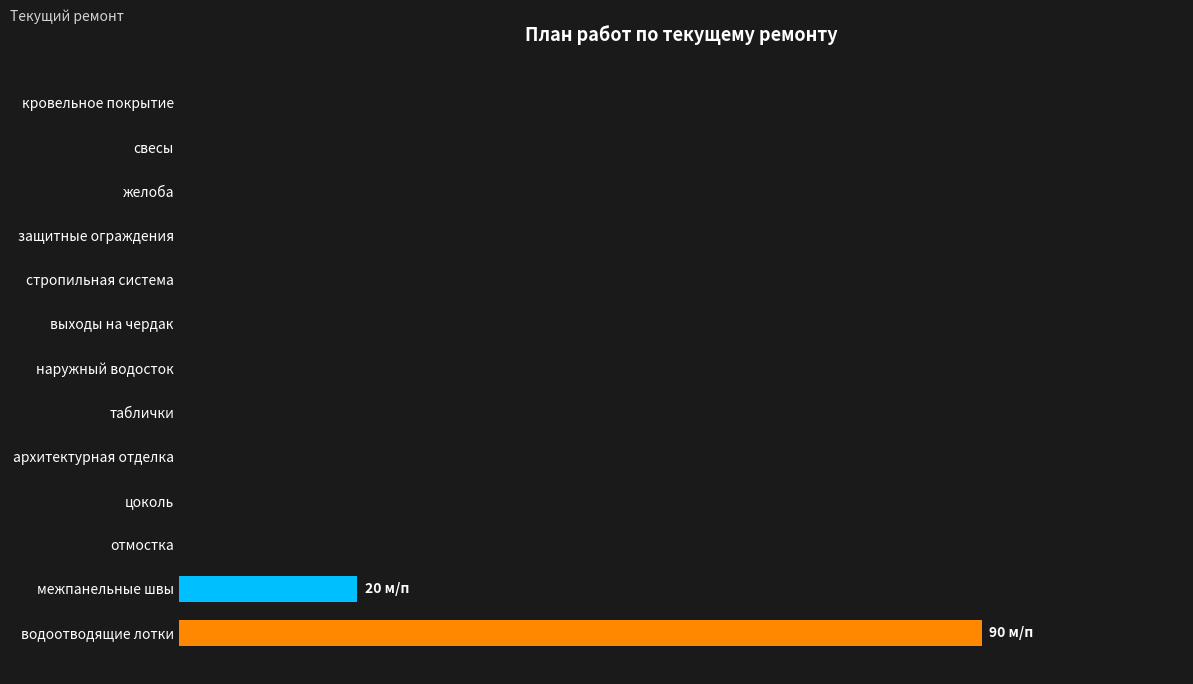

Are the bars horizontal?

Yes